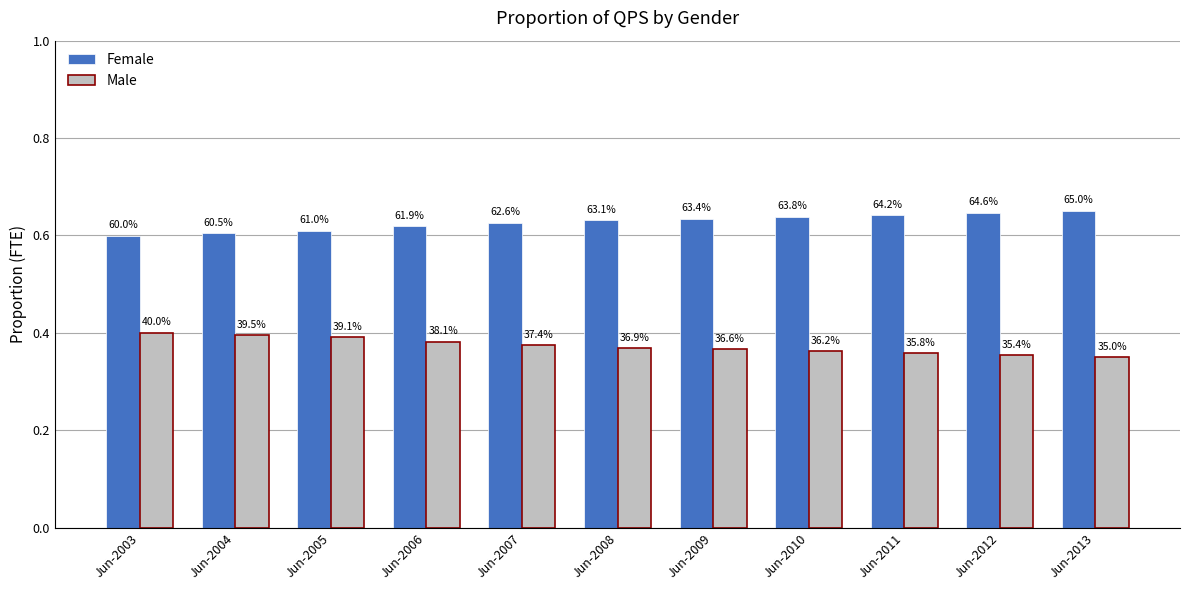

What is the approximate value of Male at Jun-2004?

0.4